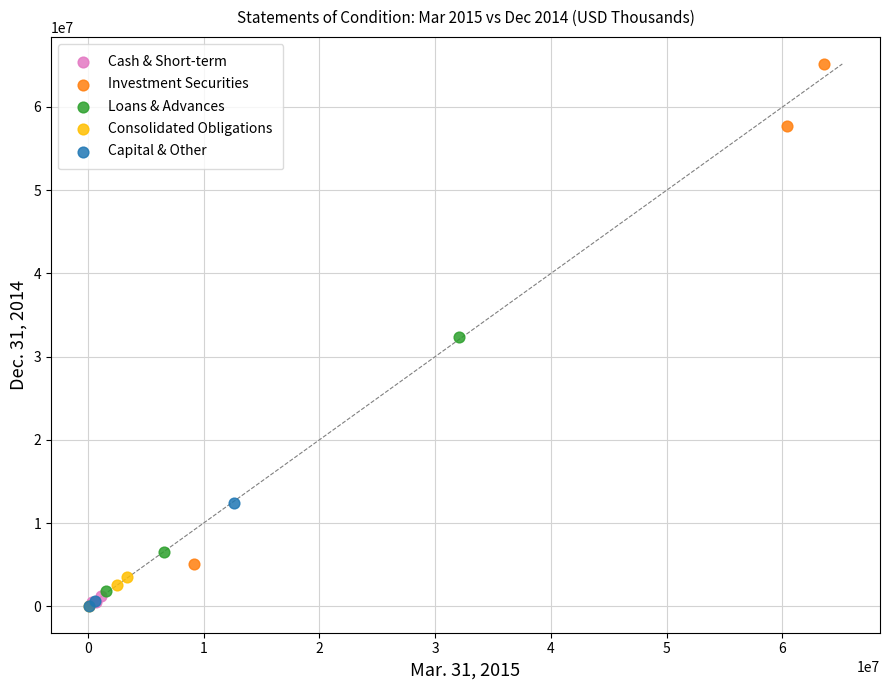

Which series contains the highest Y value?

Investment Securities